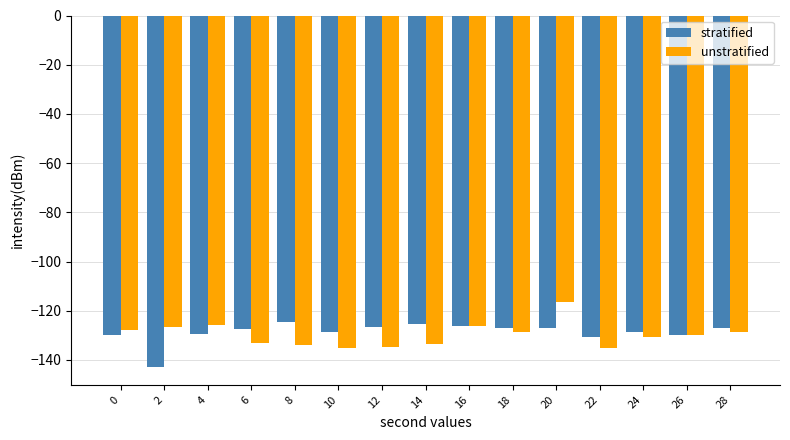

The stratified series shows -129.5 at 4. True or false?

True